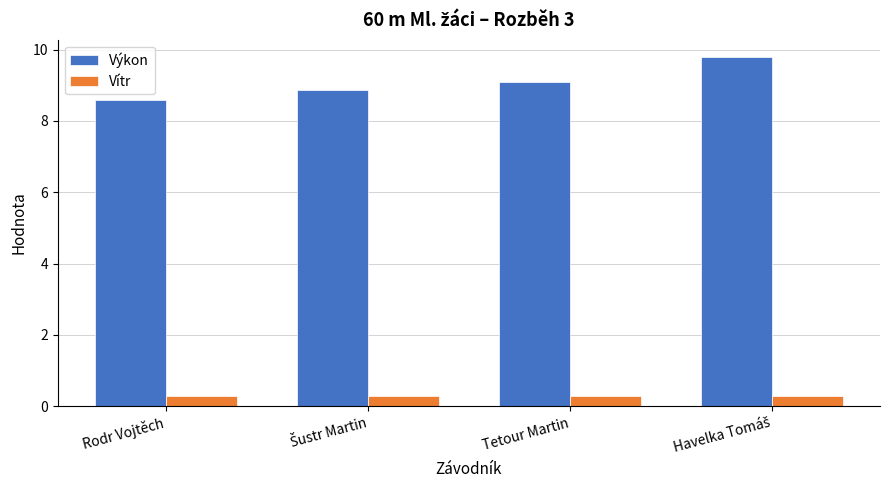

What are all the series names shown in the legend?

Výkon, Vítr